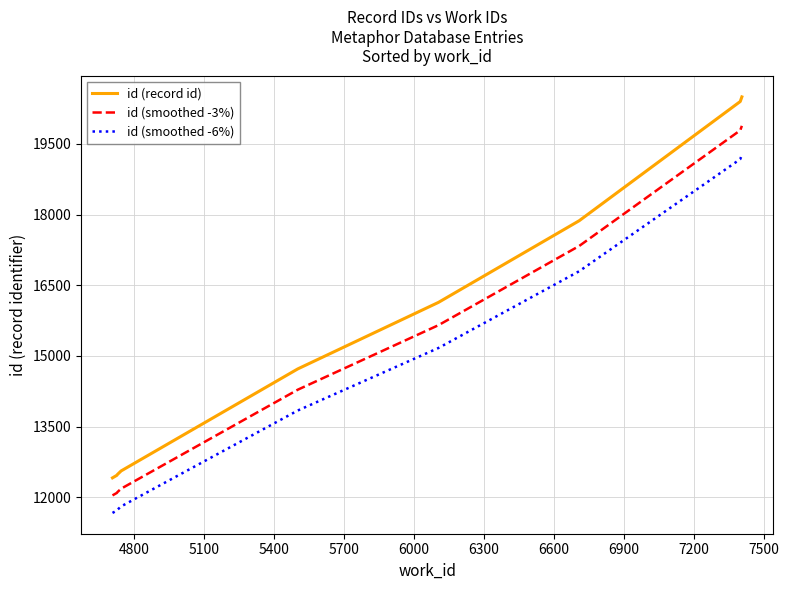

List the series in order of their peak value, lowest first.

id (smoothed -6%), id (smoothed -3%), id (record id)